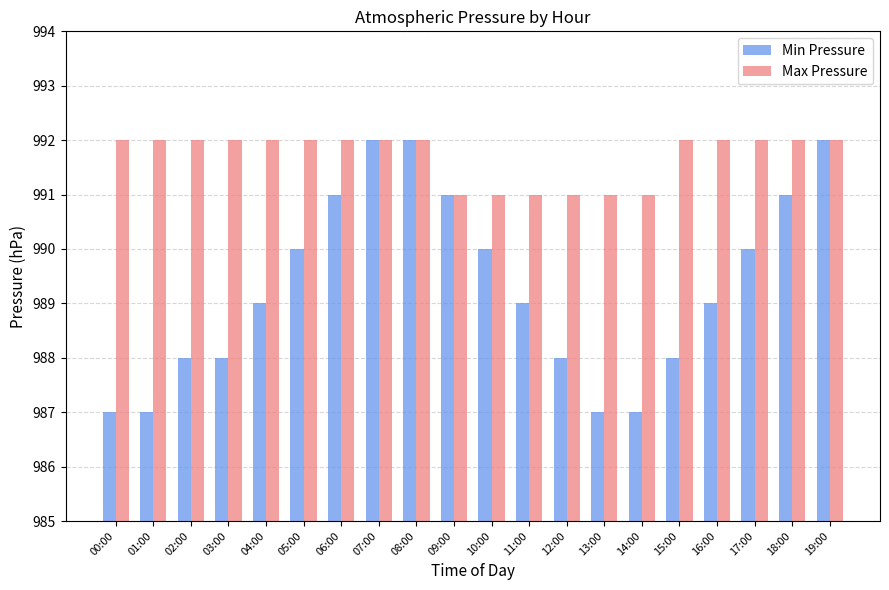

Count the number of categories in the chart.

20